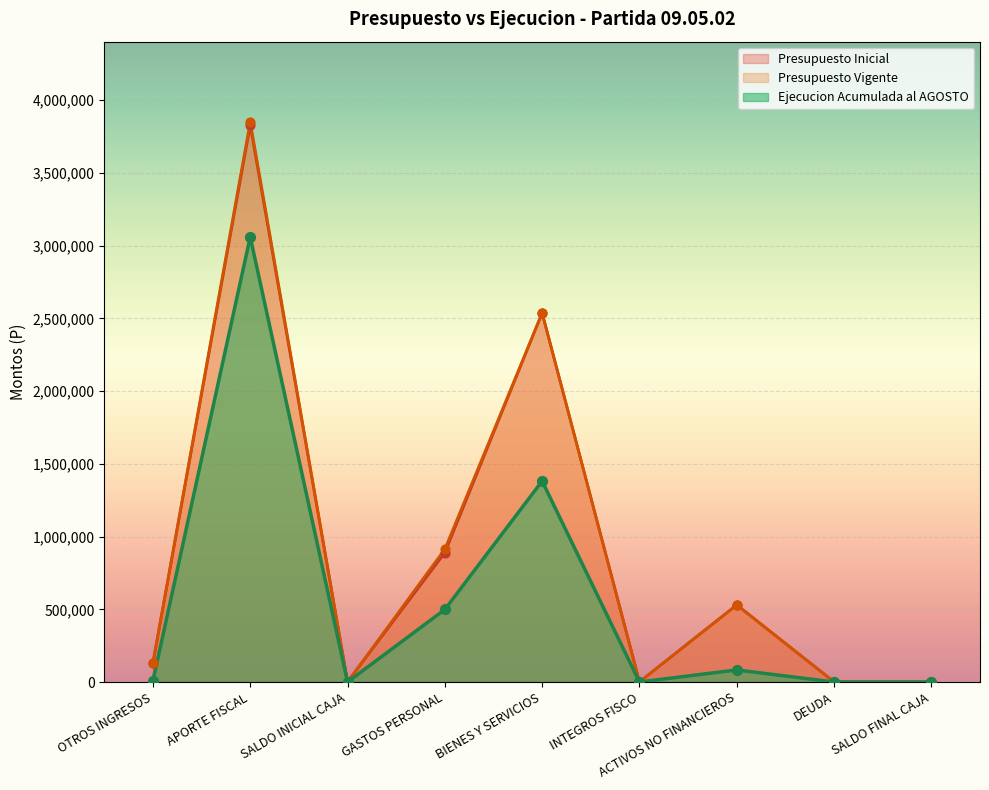

Which series contains the highest Y value?

Presupuesto Vigente